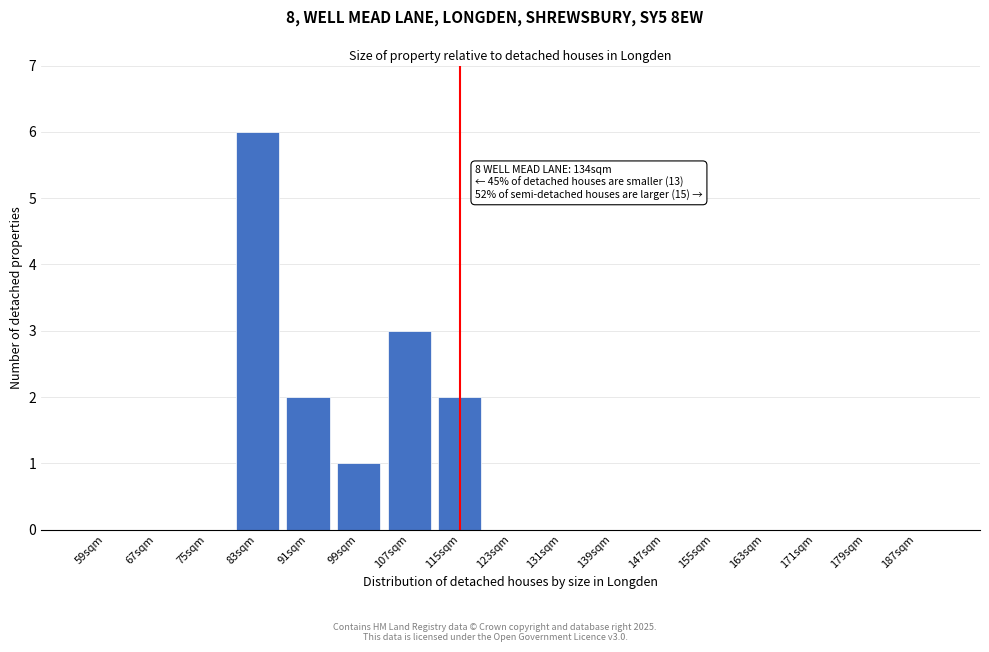

Reading left to right, transcribe all the data shown in this chart.

59sqm=0	67sqm=0	75sqm=0	83sqm=6	91sqm=2	99sqm=1	107sqm=3	115sqm=2	123sqm=0	131sqm=0	139sqm=0	147sqm=0	155sqm=0	163sqm=0	171sqm=0	179sqm=0	187sqm=0